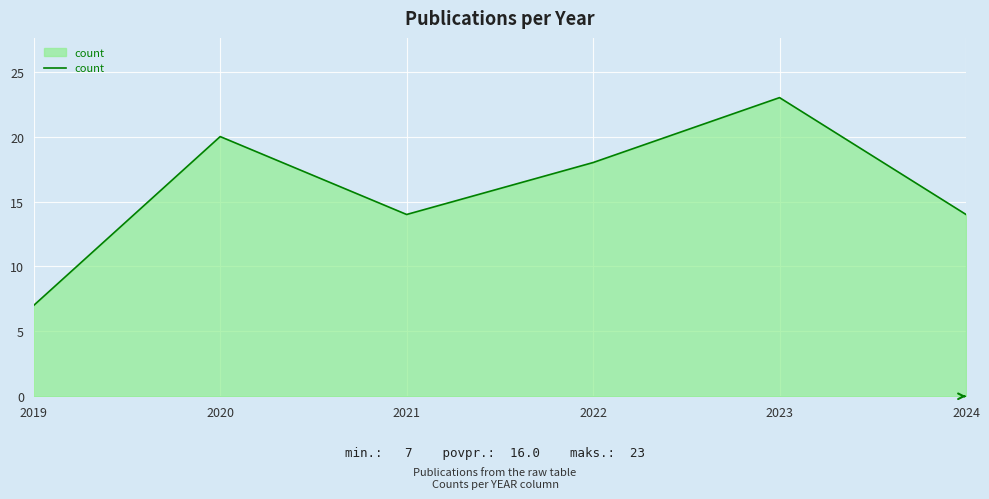

Between 2021 and 2022, which is larger?

2022